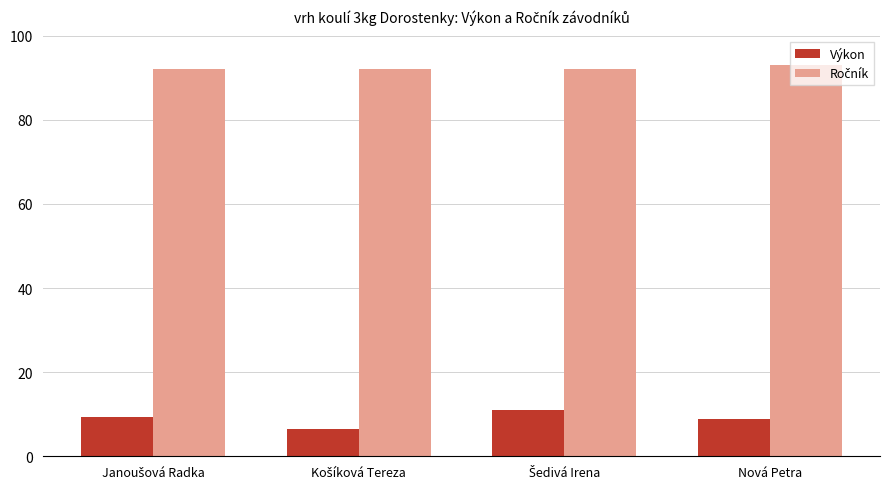

Is it true that Výkon equals 8.8 at Nová Petra?

True